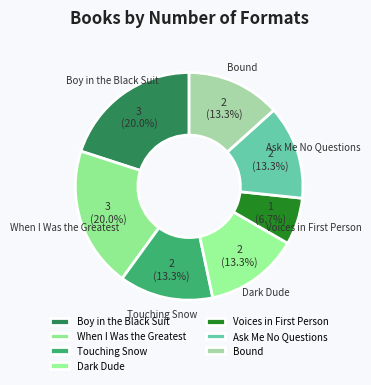

What portion of the pie excludes Boy in the Black Suit?

80.0%